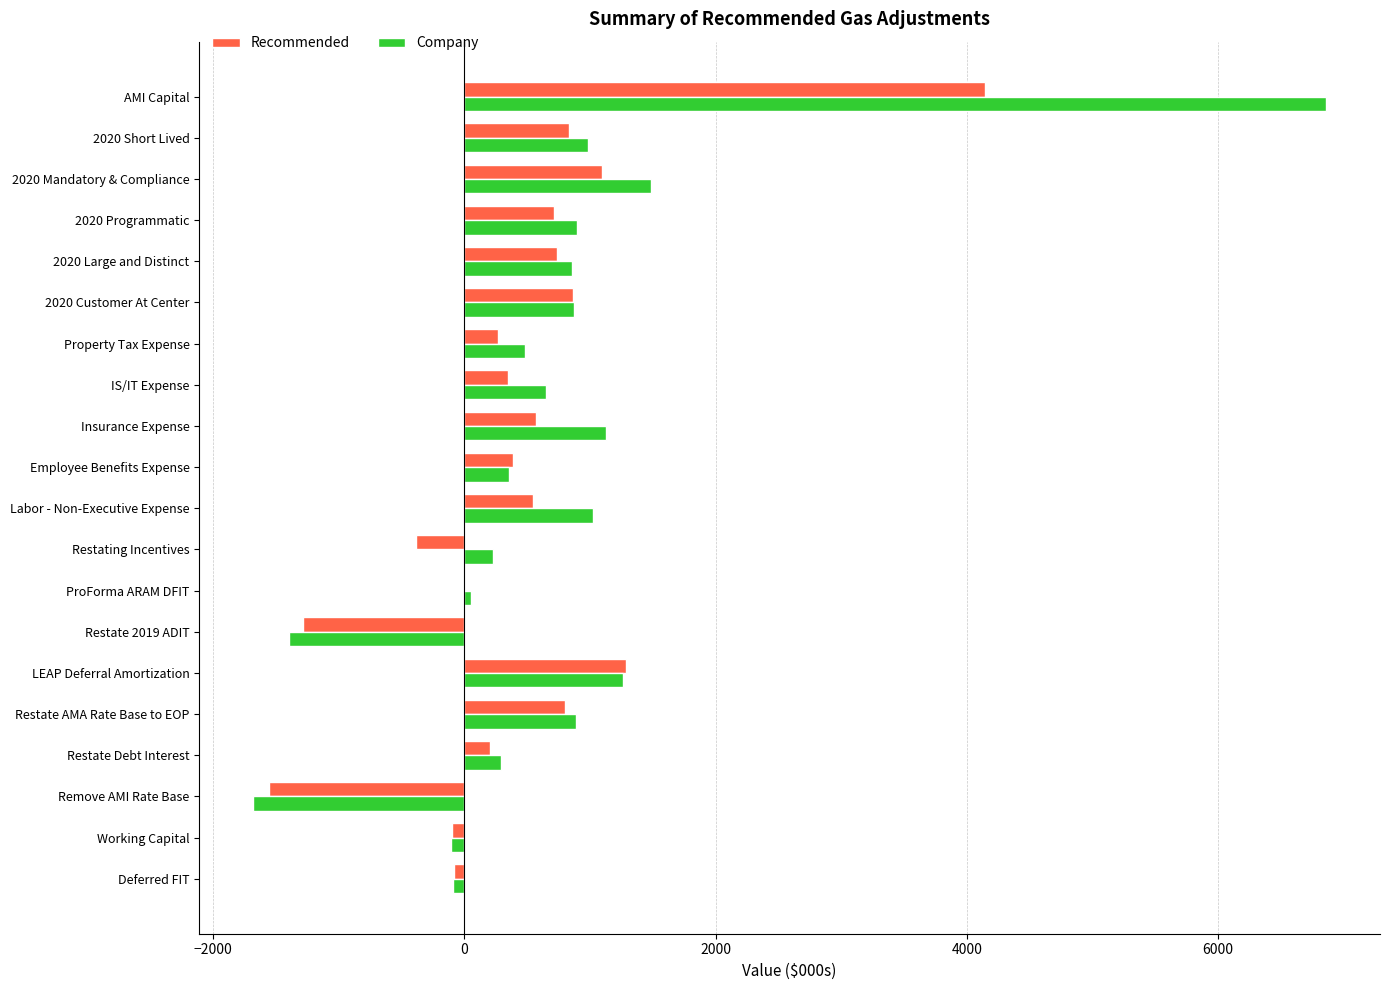

At which category is the sum across all series the highest?

AMI Capital